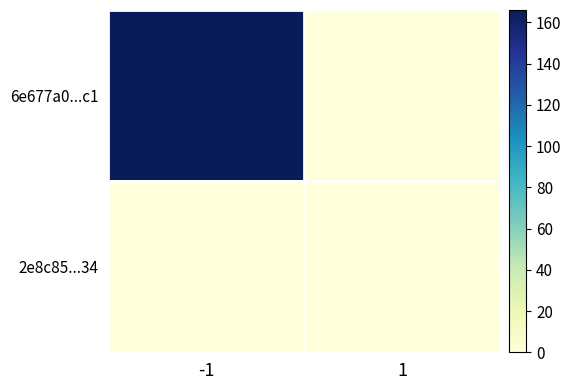

Reading left to right, transcribe all the data shown in this chart.

6e677a0...c1: -1=166	1=0
2e8c85...34: -1=0	1=0